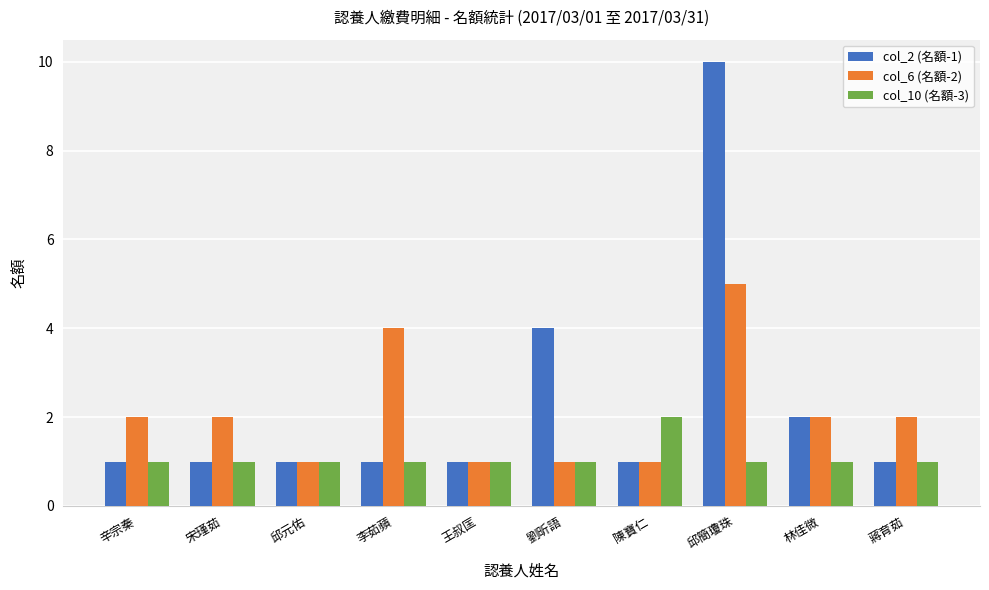

Is it true that col_6 (名額-2) equals 2 at 蔣育茹?

True